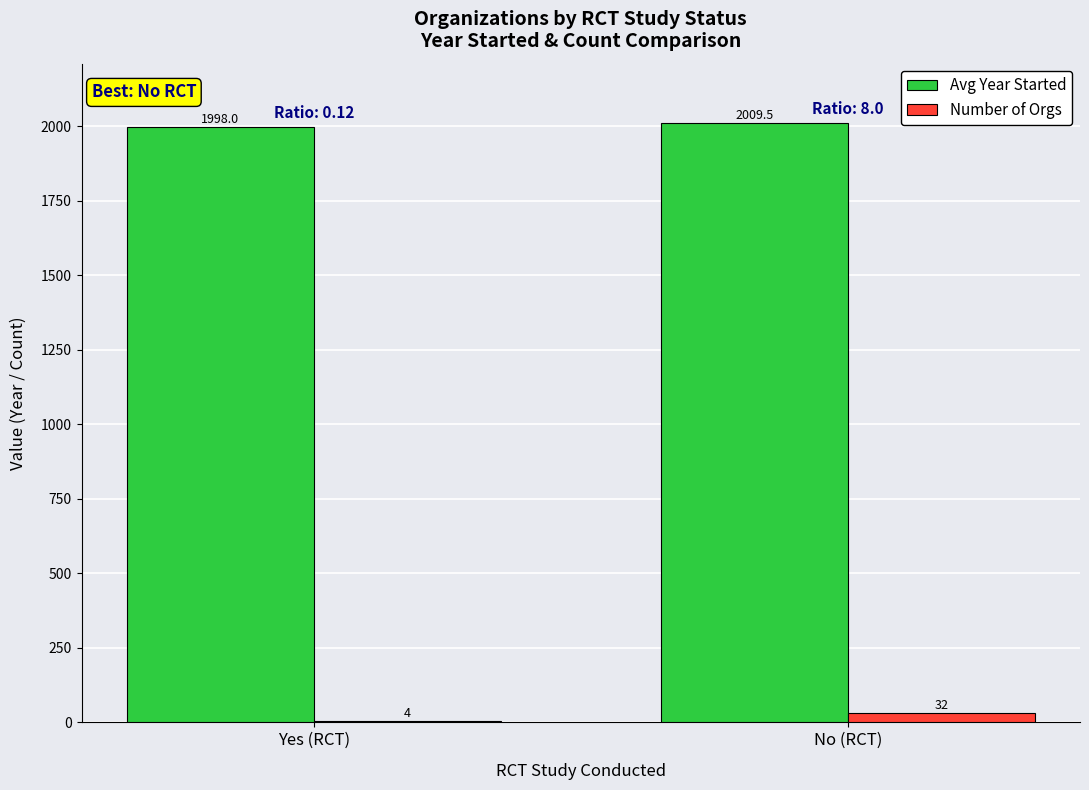

True or false: Number of Orgs has a value of 4.0 at Yes (RCT).

True